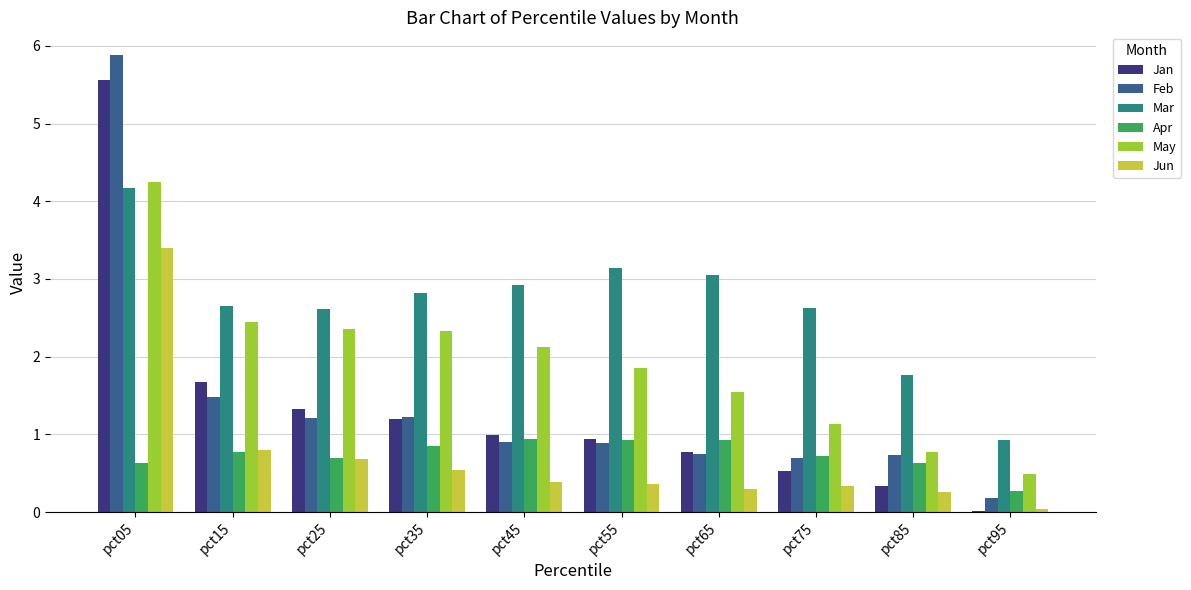

Which series has the largest range (max minus min)?

Feb